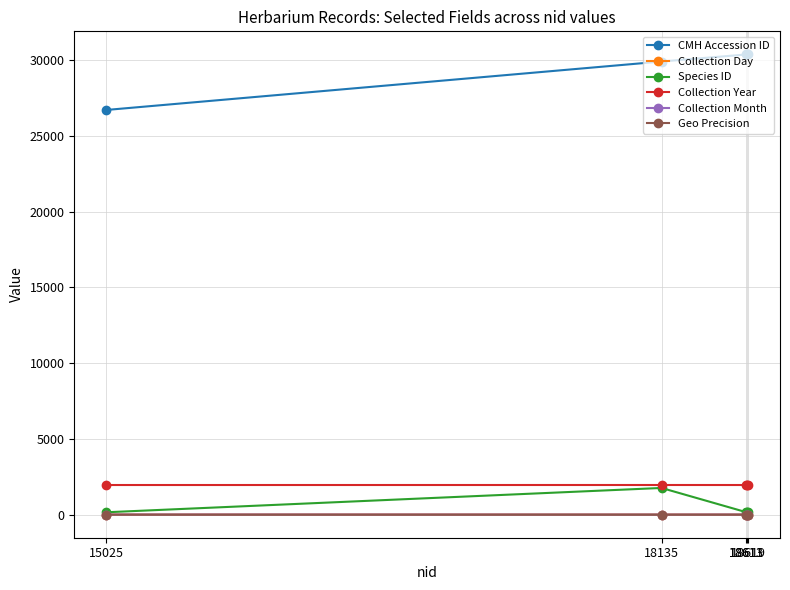

True or false: Collection Day and Geo Precision cross at least once.

False